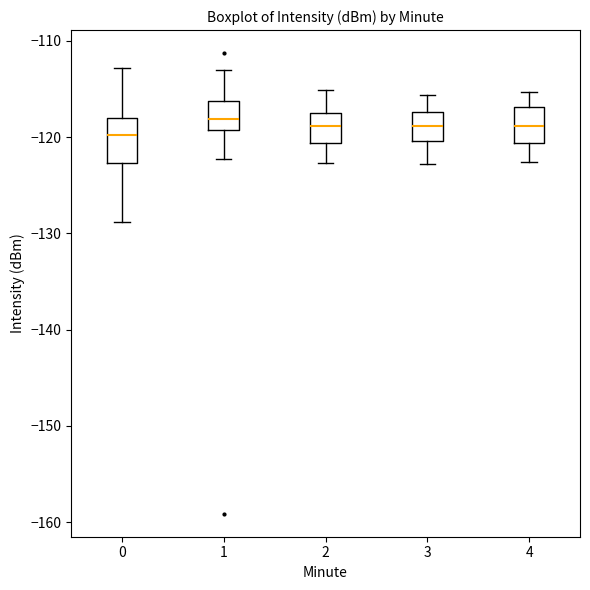

Where is the upper edge of the box at x = 2 on the y-axis? The values are not printed on the chart, so give them approximately, as read against the axis.

-117